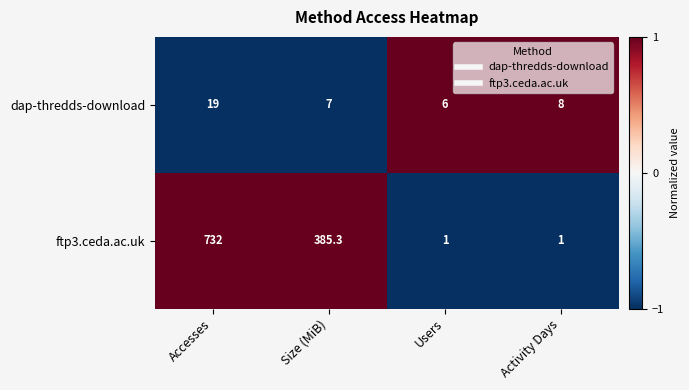

Between Size (MiB) and Users, which series saw the biggest shift?

ftp3.ceda.ac.uk